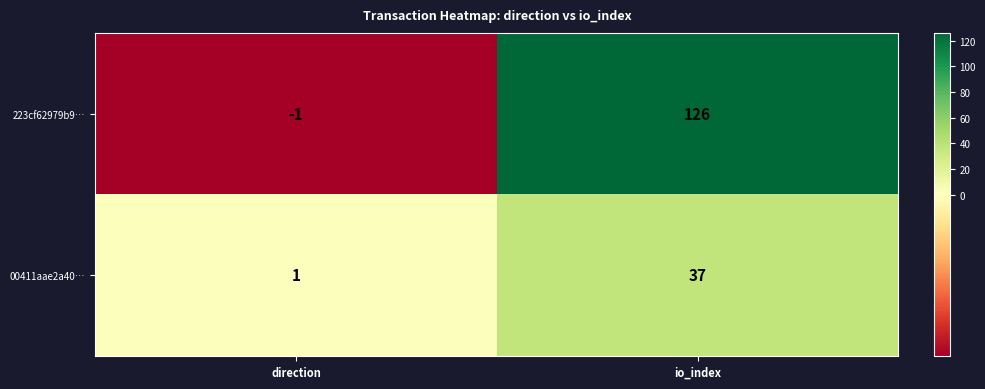

What value does the 00411aae2a40… series have at io_index, to the nearest 5?

35